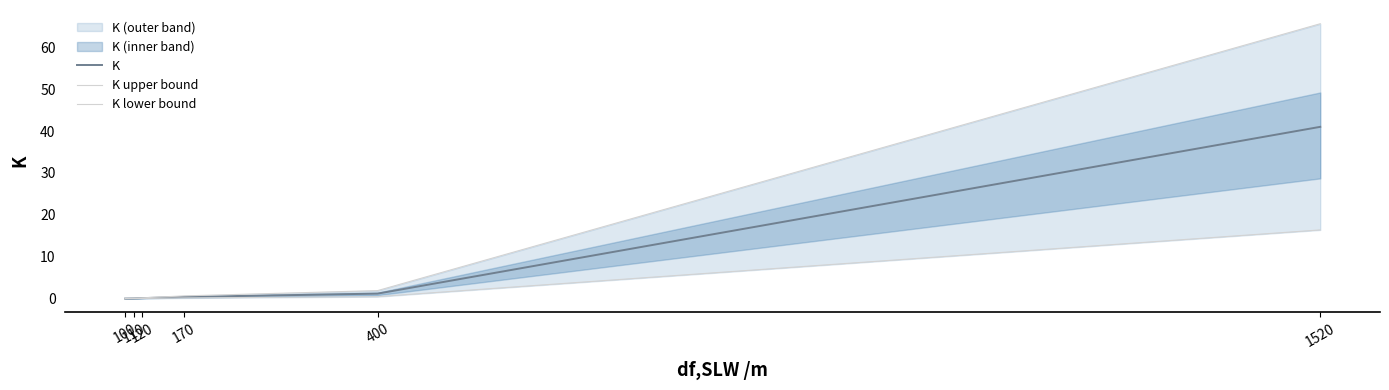

Reading right to left, transcribe all the data shown in this chart.

K: 41.0	1.2	0.4	0.1	0.0	0.0
K upper bound: 65.6	1.9	0.7	0.2	0.1	0.0
K lower bound: 16.4	0.5	0.2	0.0	0.0	0.0